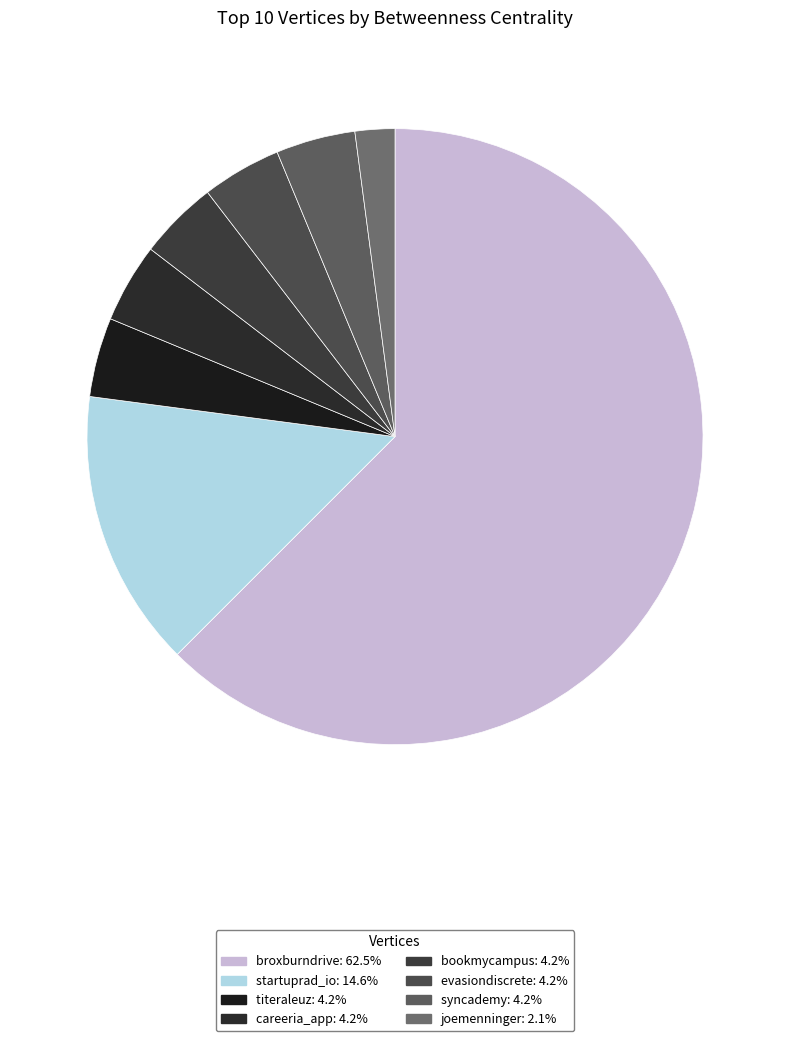

Is there a majority slice in this chart?

Yes